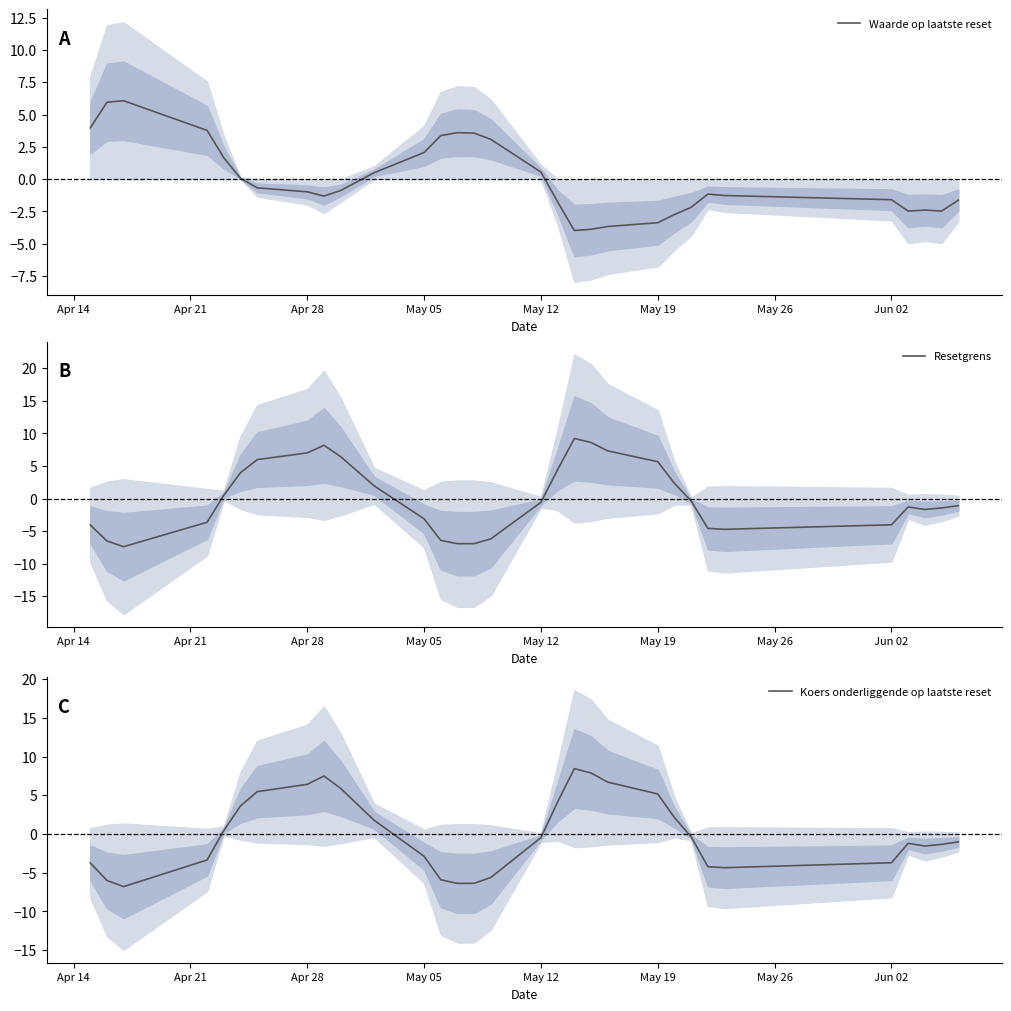

How many lines are shown in the chart?

3